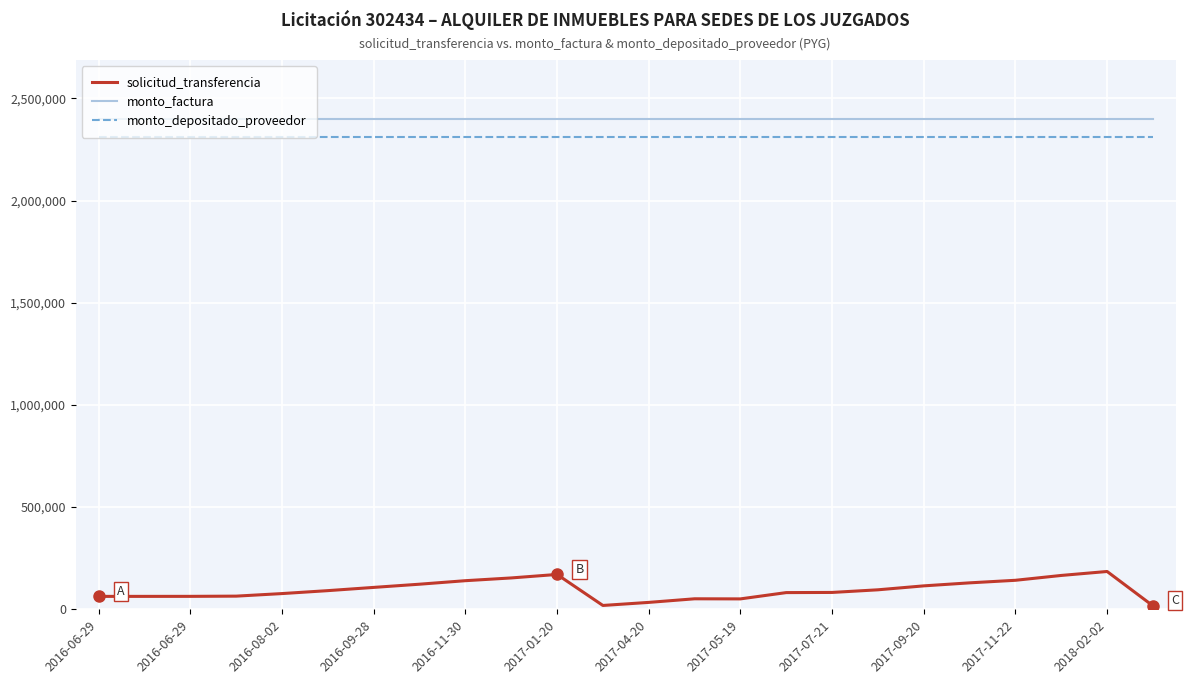

Which series has the widest spread of values?

solicitud_transferencia